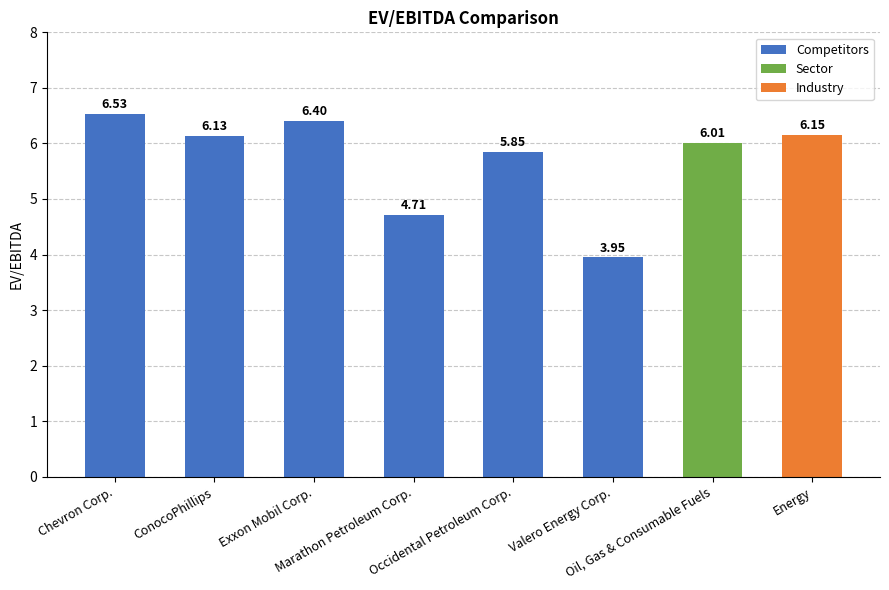

Count the number of categories in the chart.

8